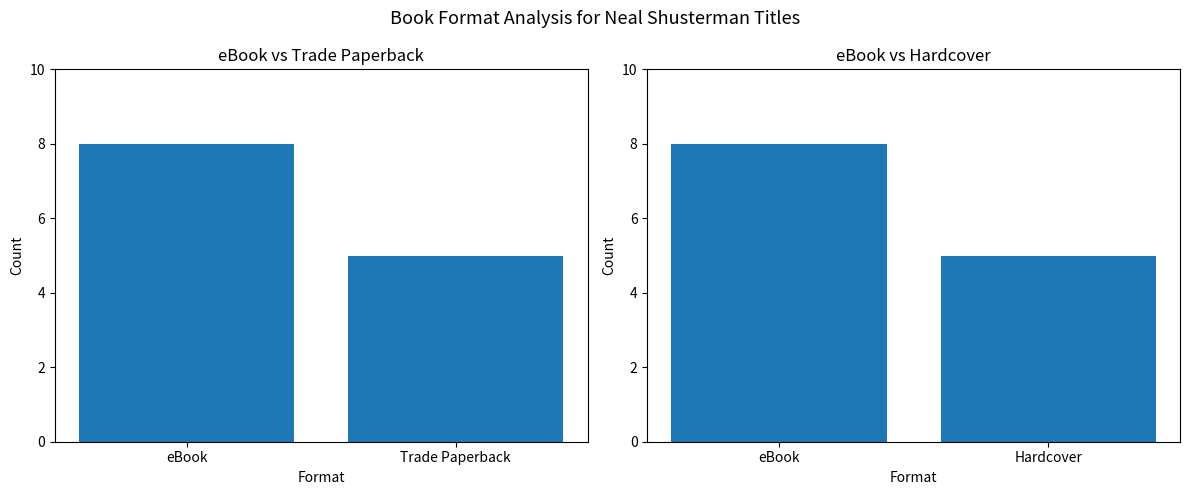

How many bars are there in total?

4